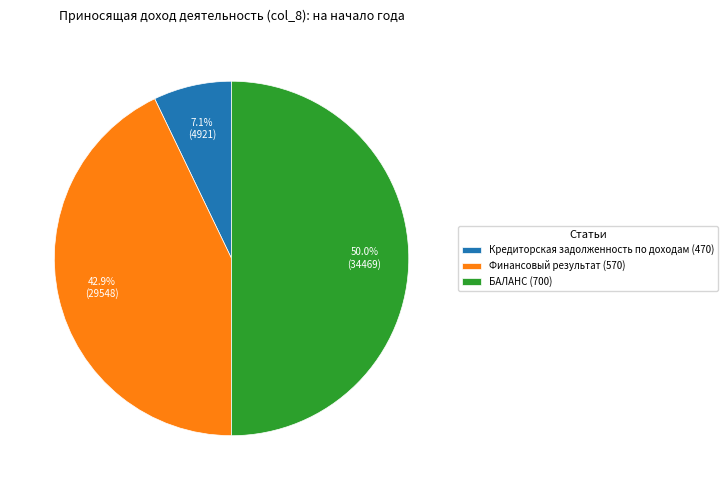

What is the smallest slice in the pie chart?

Кредиторская задолженность по доходам (470)